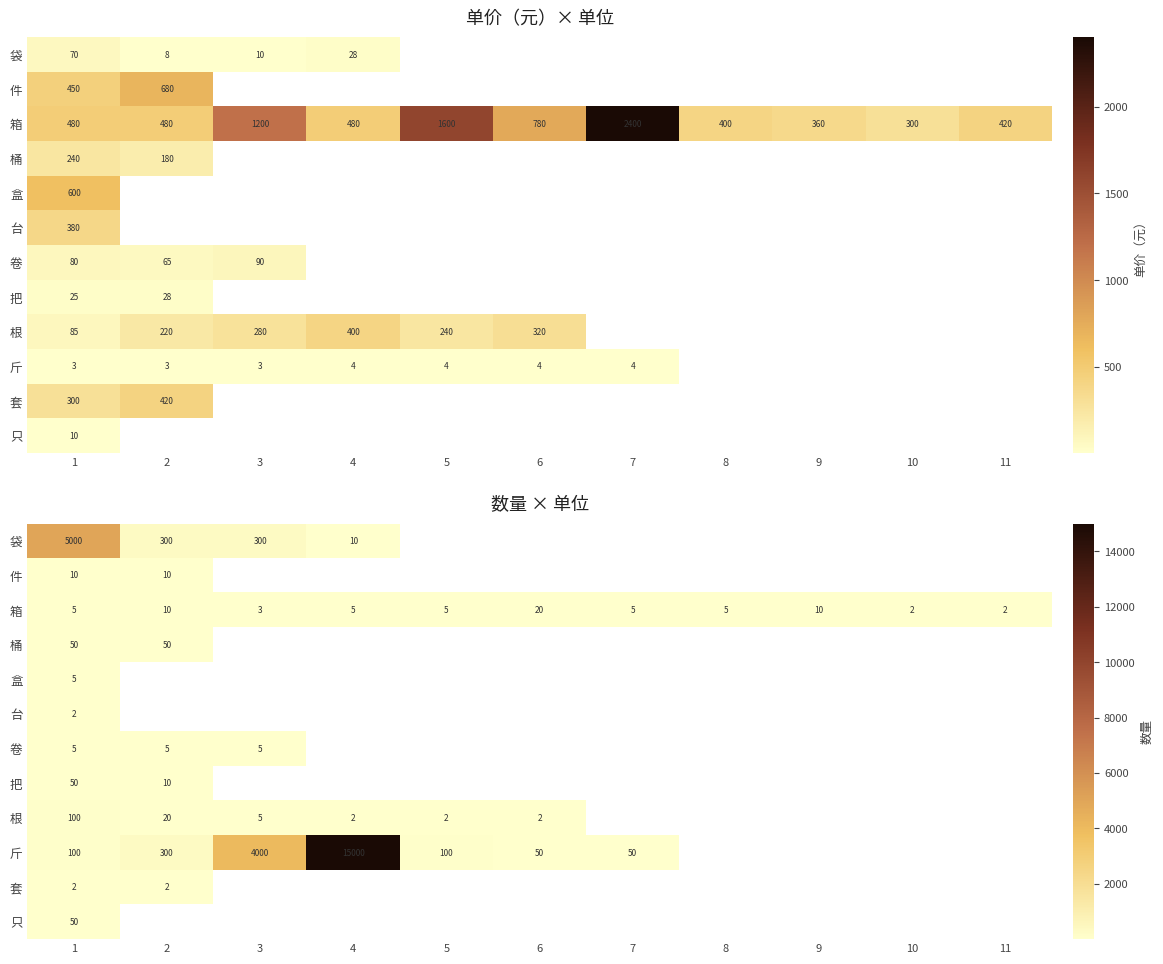

Between 3 and 2, which is larger?

3